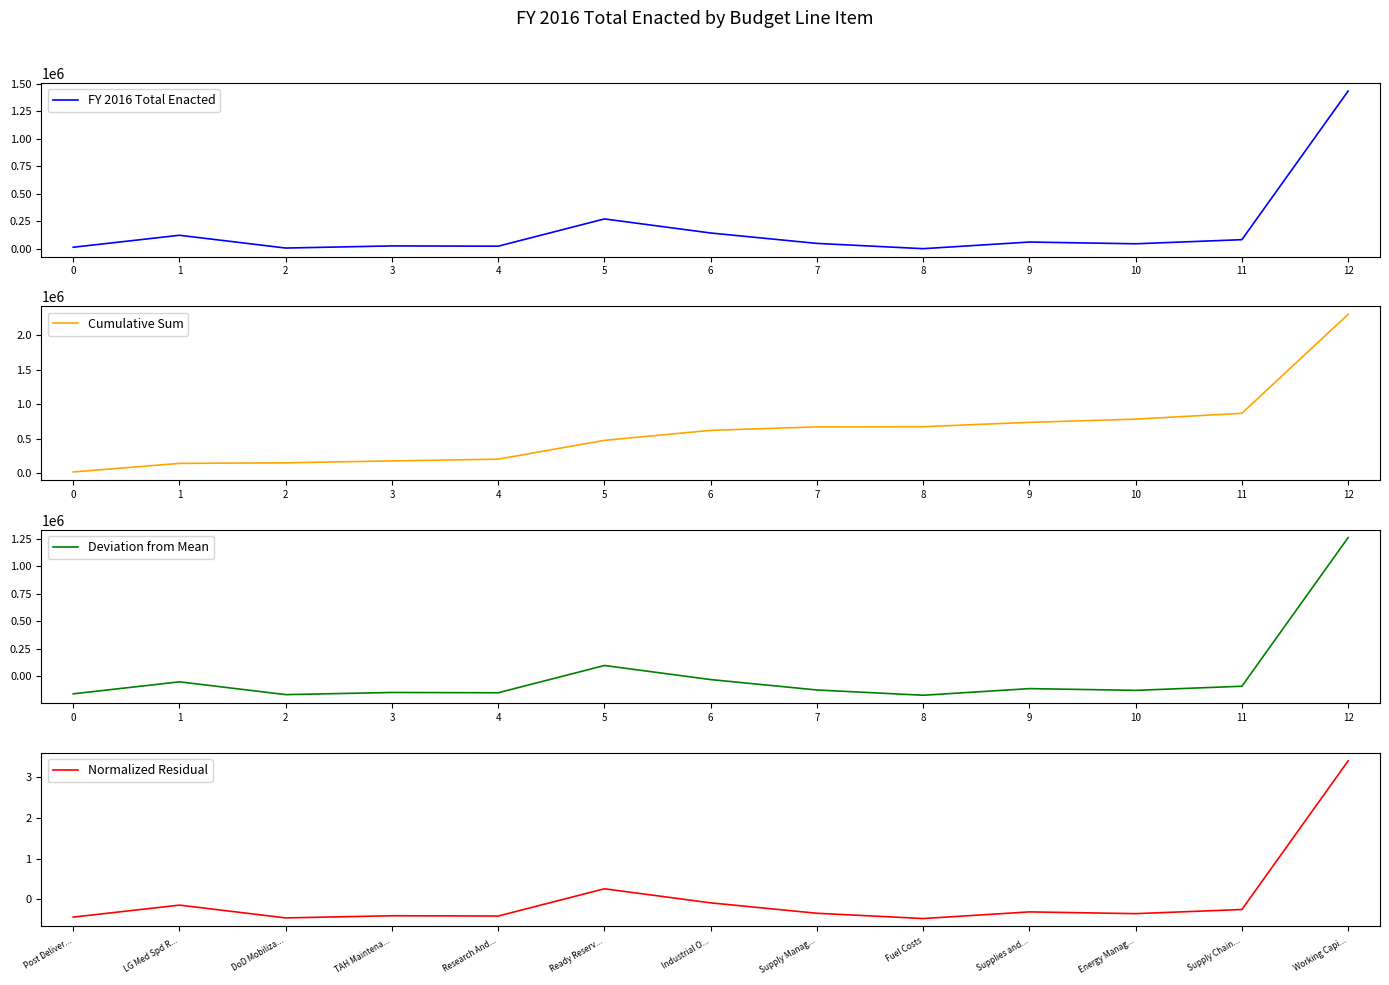

The value of Cumulative Sum at 3 is 270613. True or false?

False